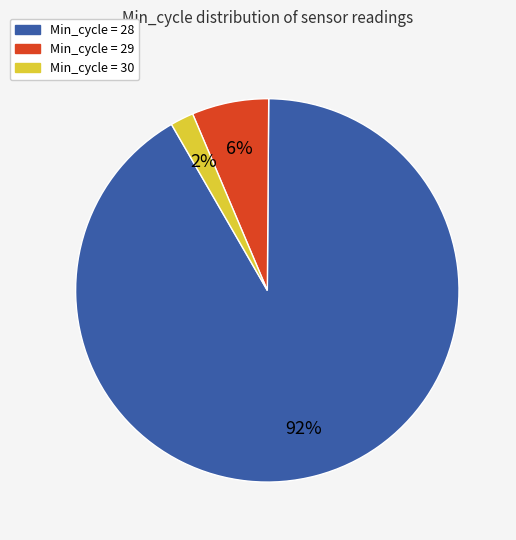

To the nearest percent, what is the difference between the largest and smallest slice percentages?

90%